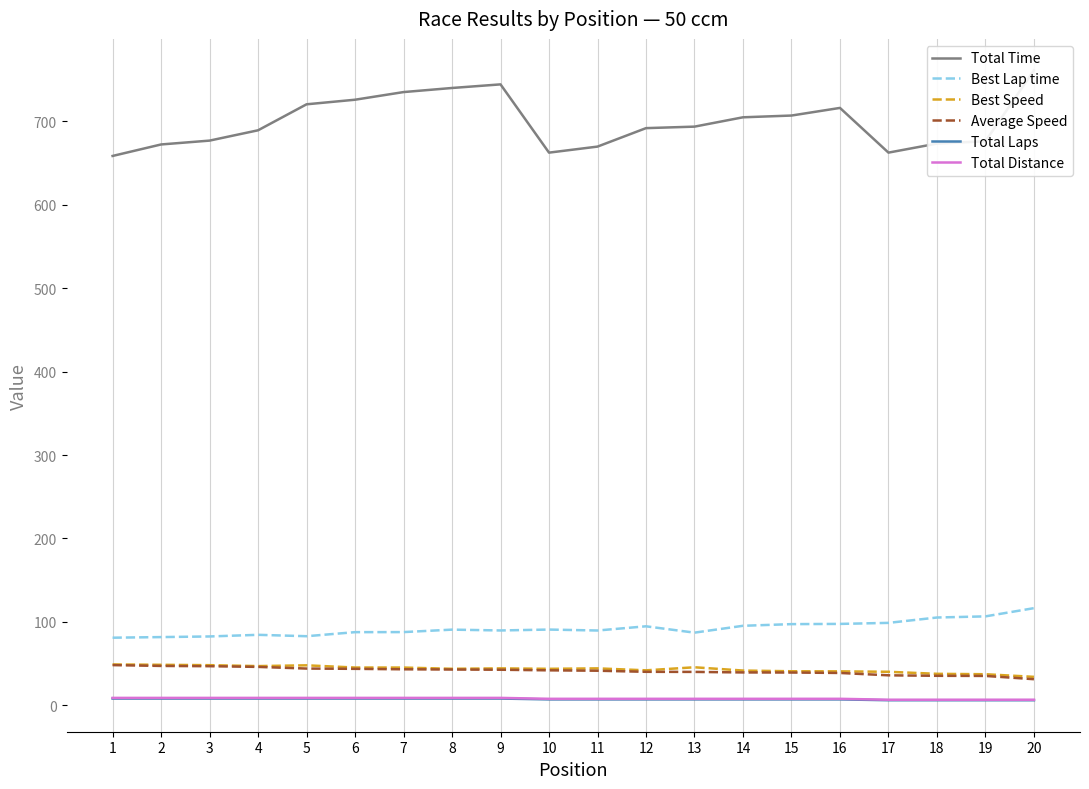

Which series has the largest range (max minus min)?

Total Time